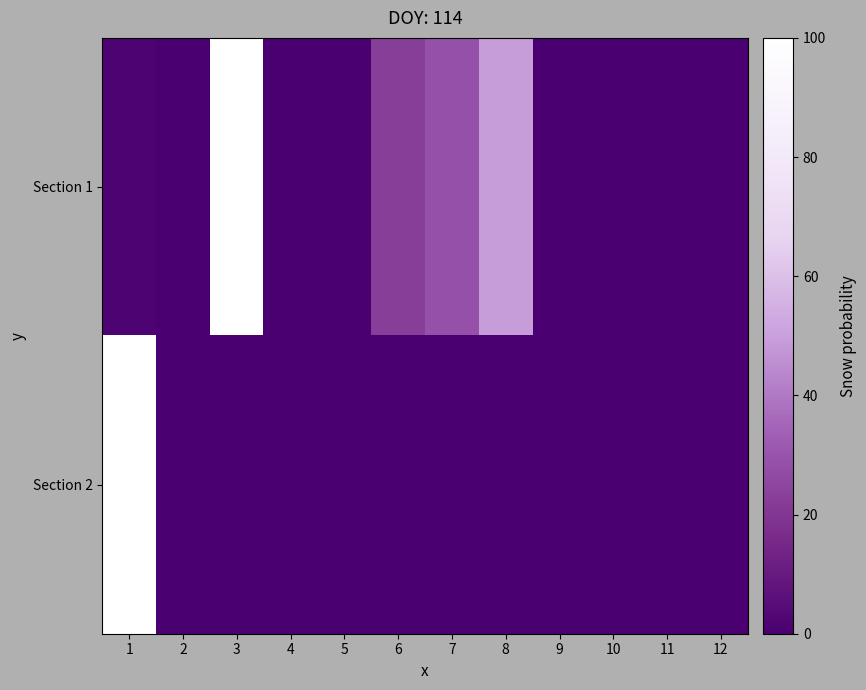

List the series in order of their peak value, lowest first.

Section 1, Section 2